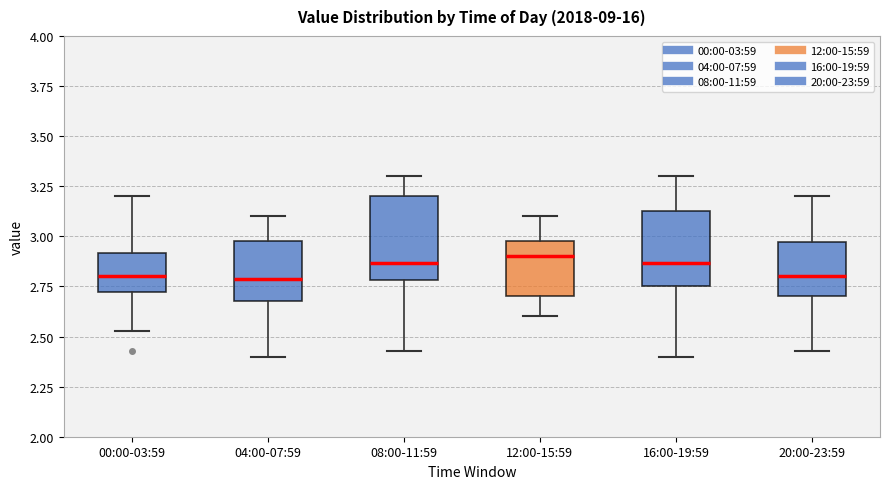

Reading left to right, transcribe this box plot: for each box, give where its median line is, the range the box spans, and where its two whiskers end, as read against the y-axis. The values are not printed on the chart, so give them approximately, as read against the axis.

00:00-03:59: median 2.80, box 2.70 to 2.90, whiskers 2.55 to 3.20
04:00-07:59: median 2.80, box 2.70 to 3.00, whiskers 2.40 to 3.10
08:00-11:59: median 2.85, box 2.80 to 3.20, whiskers 2.45 to 3.30
12:00-15:59: median 2.90, box 2.70 to 3.00, whiskers 2.60 to 3.10
16:00-19:59: median 2.85, box 2.75 to 3.15, whiskers 2.40 to 3.30
20:00-23:59: median 2.80, box 2.70 to 2.95, whiskers 2.45 to 3.20